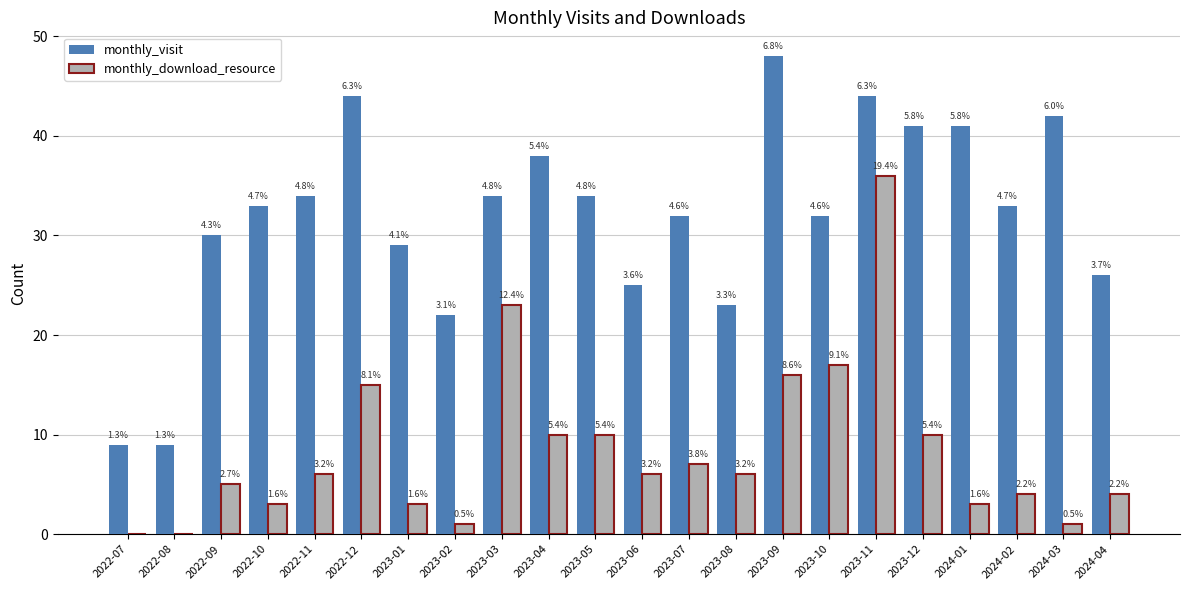

What is the value of the monthly_download_resource bar at the 16th from the left?

17